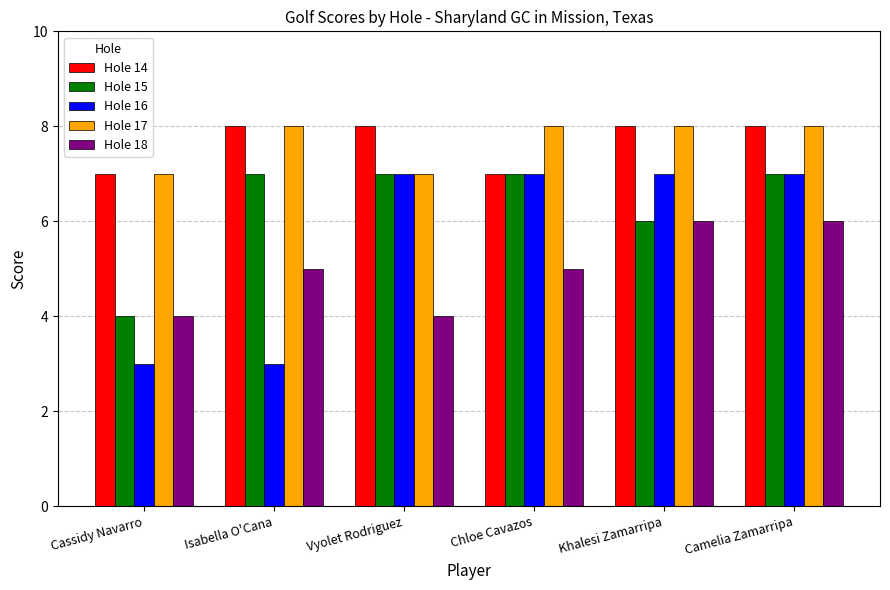

What is the lowest value of the Hole 15 series?

4